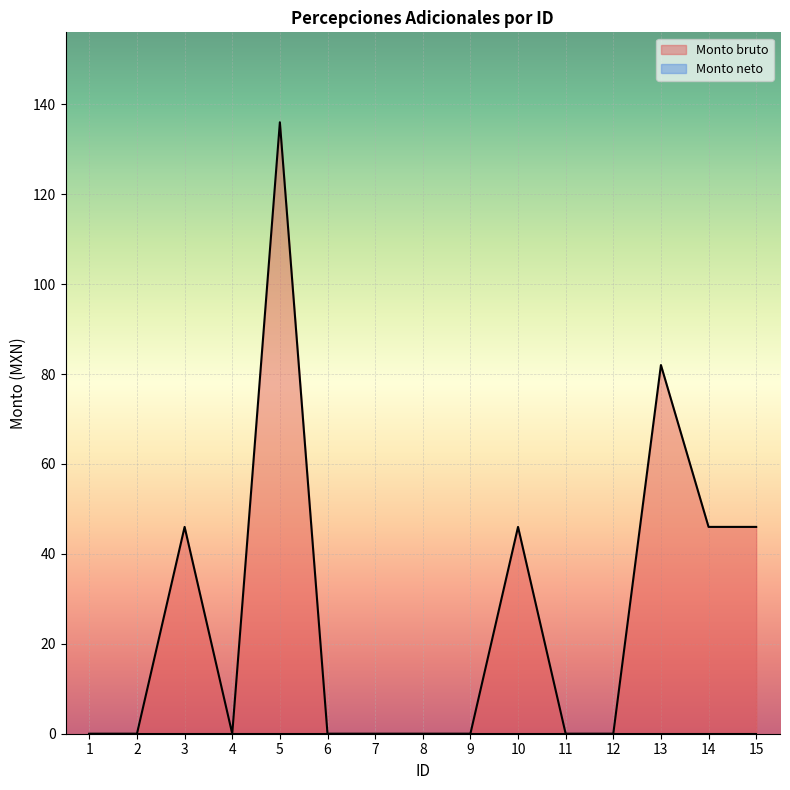

Which label corresponds to the largest value in the chart?

5